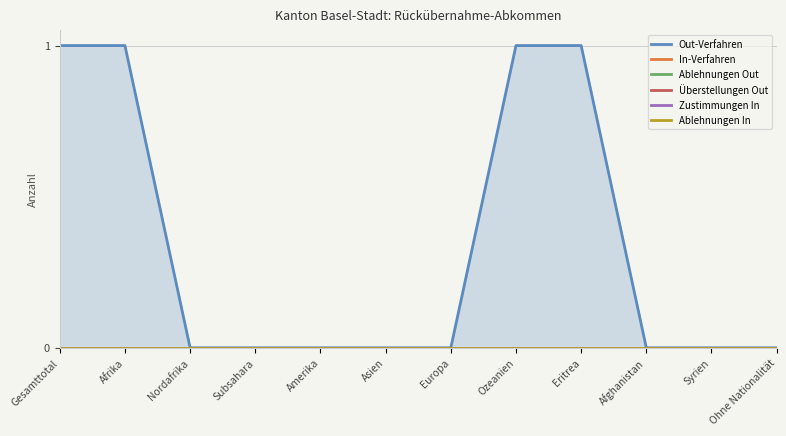

Is it true that Ablehnungen Out equals 0 at Afrika?

True